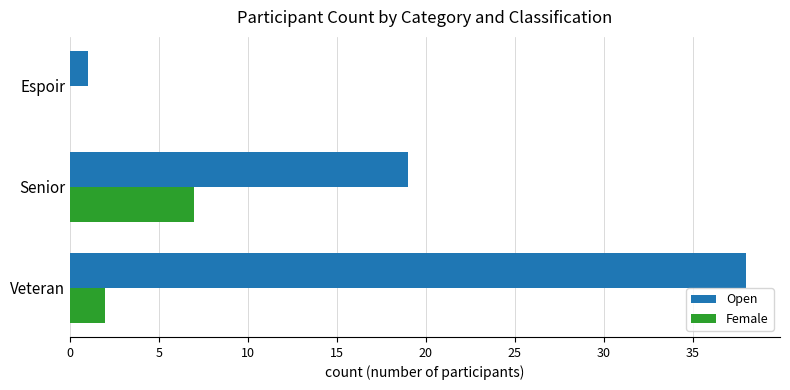

Where is Female nearest to the value 3?

Veteran